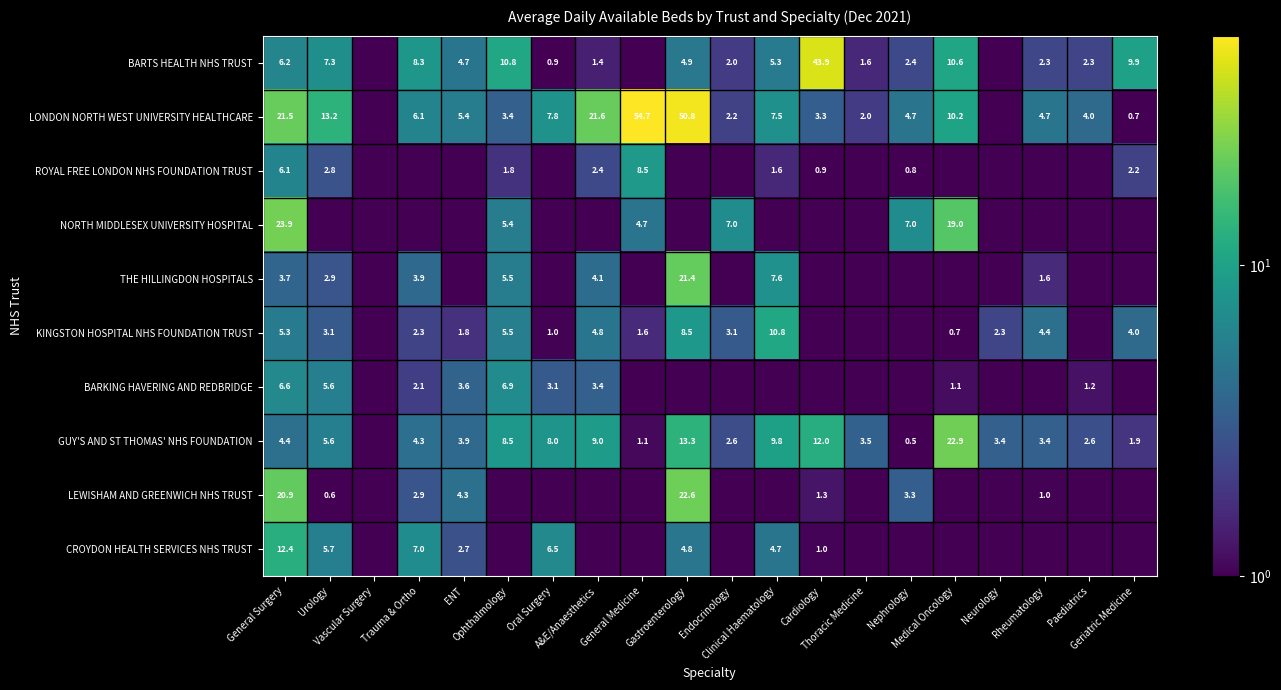

At which label is LEWISHAM AND GREENWICH NHS TRUST closest to 11?

ENT